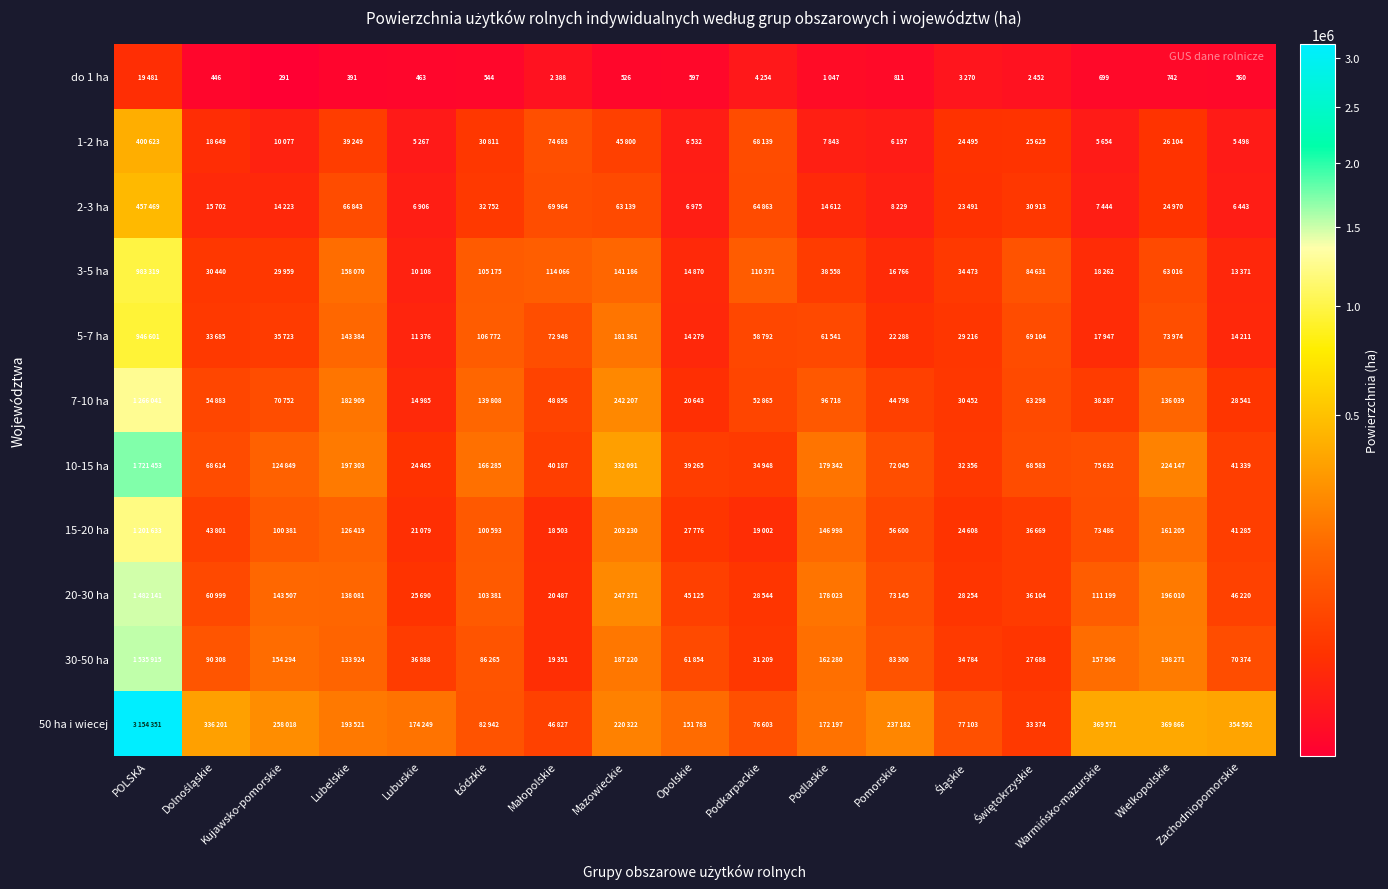

The value of do 1 ha at Kujawsko-pomorskie is 515. True or false?

False